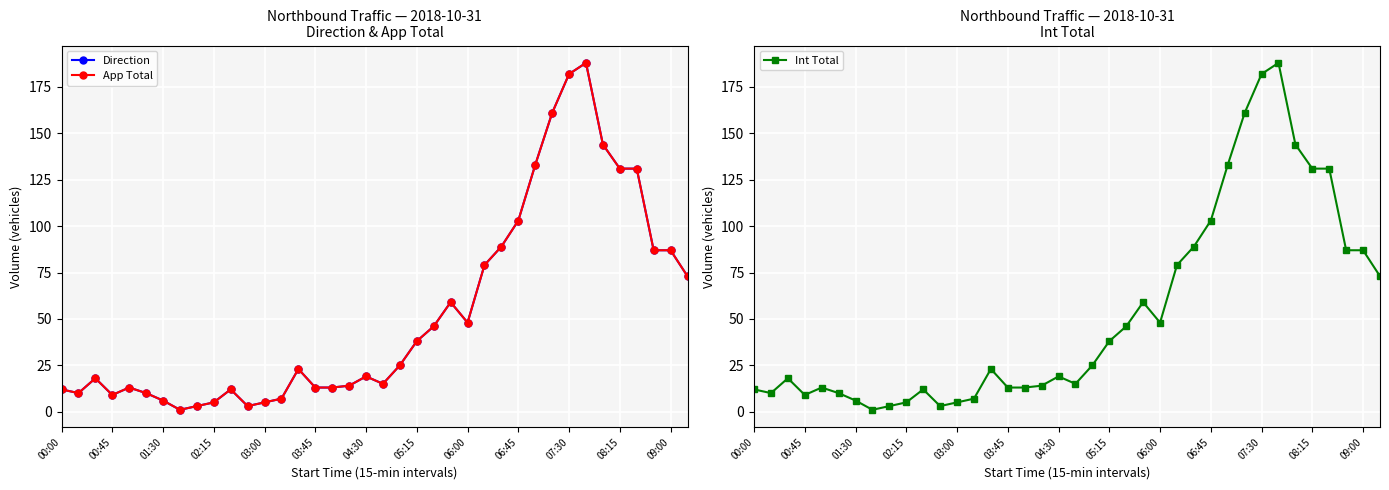

List the series in order of their peak value, highest first.

Direction, App Total, Int Total